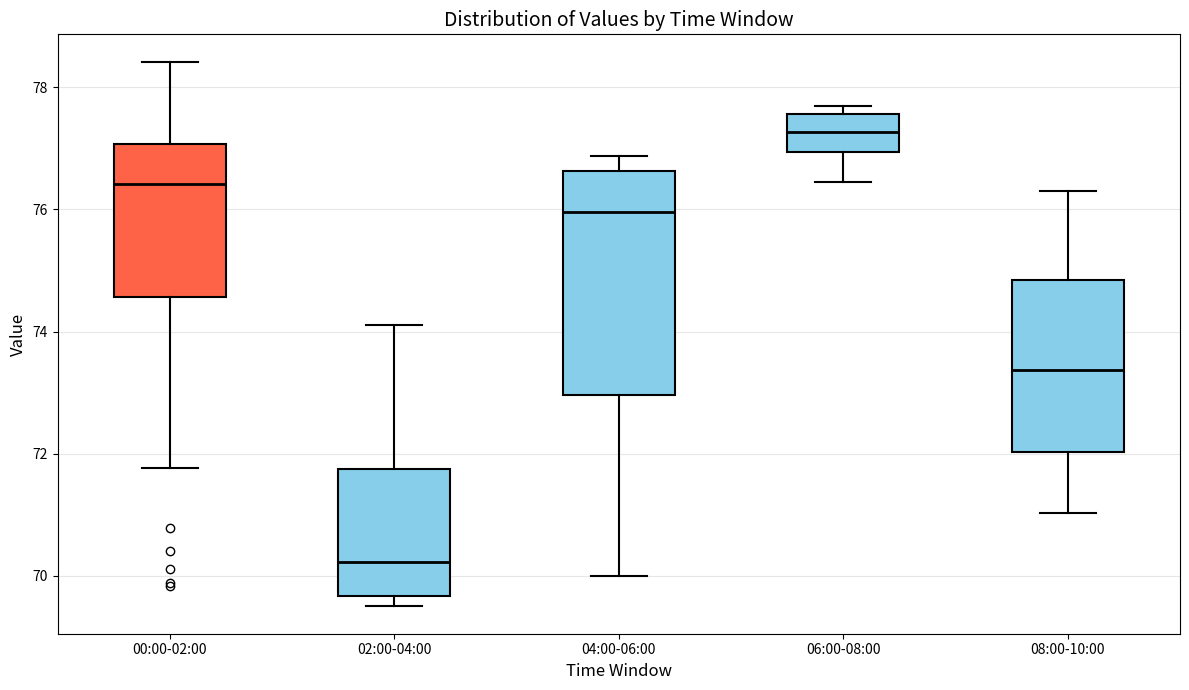

Reading left to right, transcribe this box plot: for each box, give where its median line is, the range the box spans, and where its two whiskers end, as read against the y-axis. The values are not printed on the chart, so give them approximately, as read against the axis.

00:00-02:00: median 76.4, box 74.6 to 77.0, whiskers 71.8 to 78.4
02:00-04:00: median 70.2, box 69.6 to 71.8, whiskers 69.6 (just below the box's lower edge) to 74.2
04:00-06:00: median 76.0, box 73.0 to 76.6, whiskers 70.0 to 76.8
06:00-08:00: median 77.2, box 77.0 to 77.6, whiskers 76.4 to 77.8
08:00-10:00: median 73.4, box 72.0 to 74.8, whiskers 71.0 to 76.4